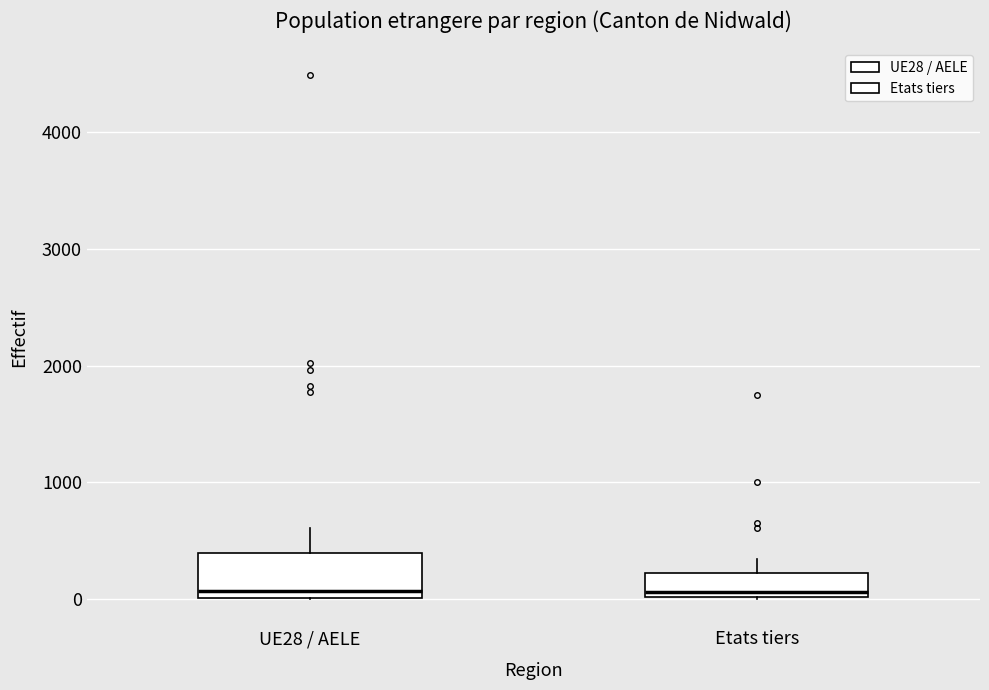

Which box is the tallest, from its lower edge to its upper edge?

UE28 / AELE